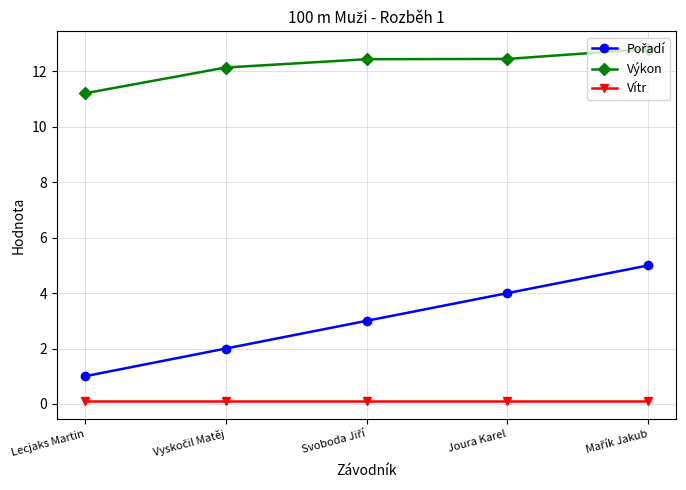

The Vítr series shows 0.1 at Lecjaks Martin. True or false?

True